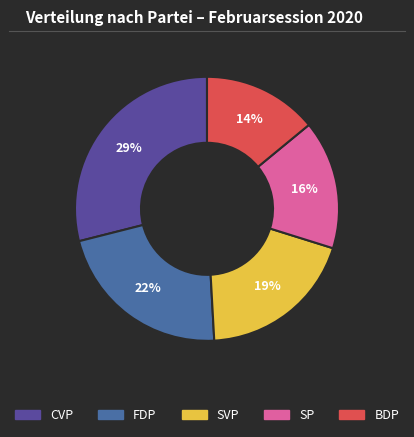

True or false: SP accounts for 16% of the total.

True